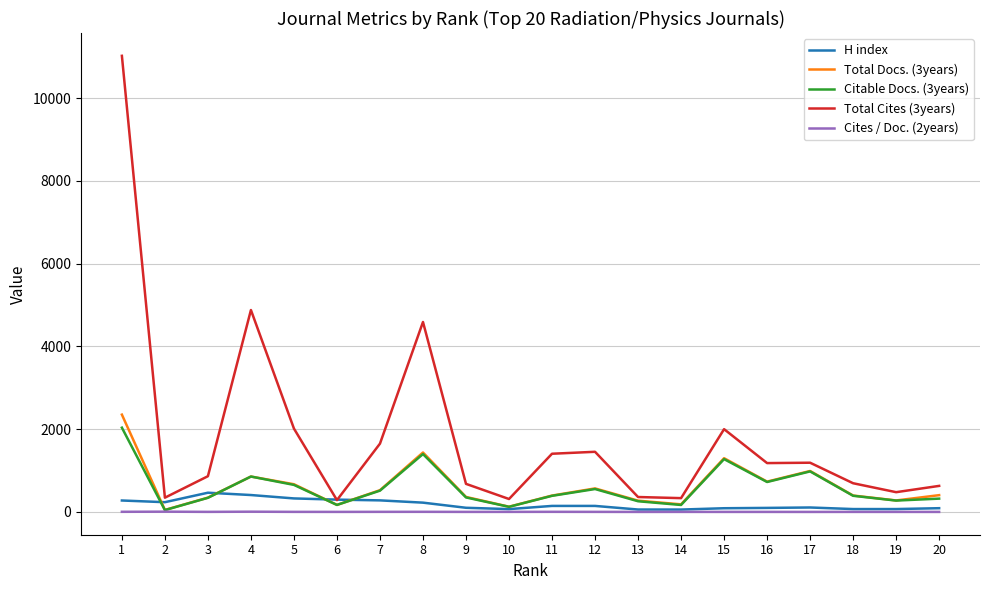

Which series has the largest total across all categories?

Total Cites (3years)